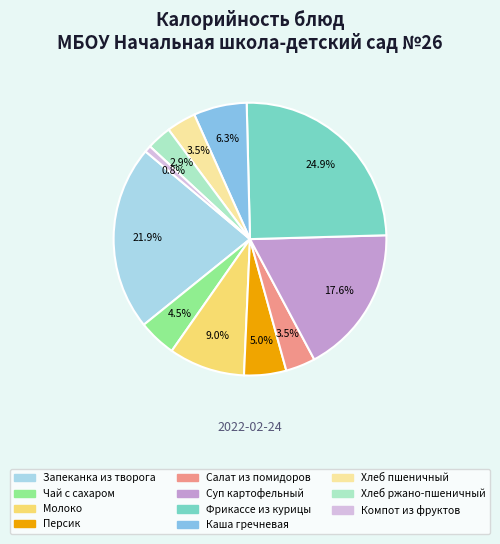

Is there any slice that represents more than half of the pie?

No